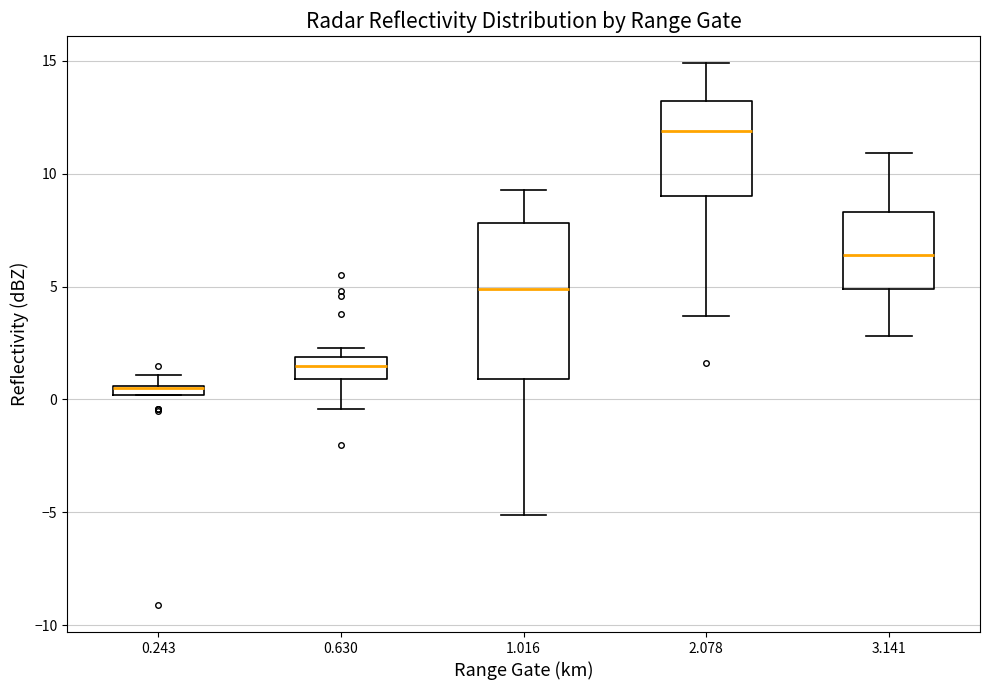

Comparing the boxes themselves (not the whiskers), which one is the tallest?

1.016